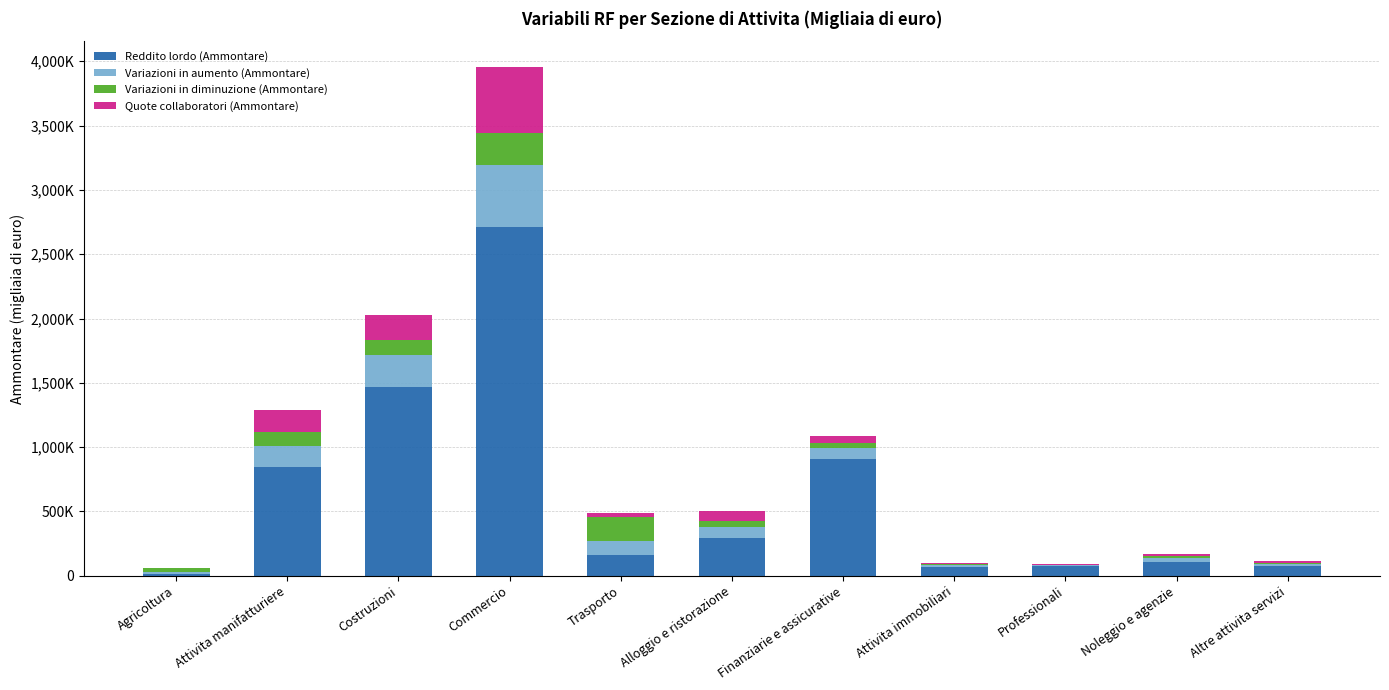

At which category is the sum across all series the highest?

Commercio